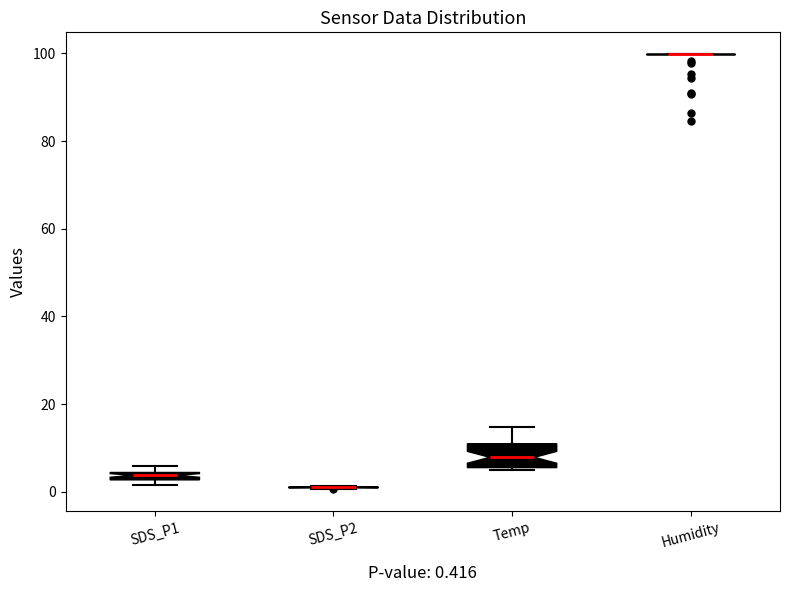

Comparing the boxes themselves (not the whiskers), which one is the tallest?

Temp